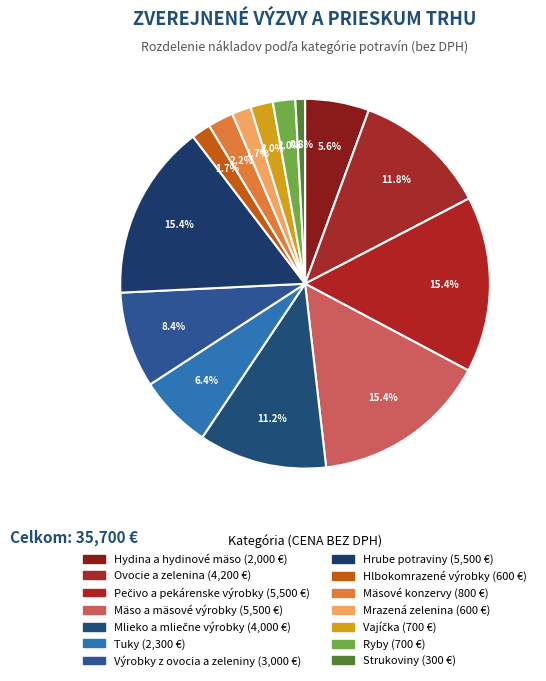

What is the change in value from Tuky to Ryby?

-1600